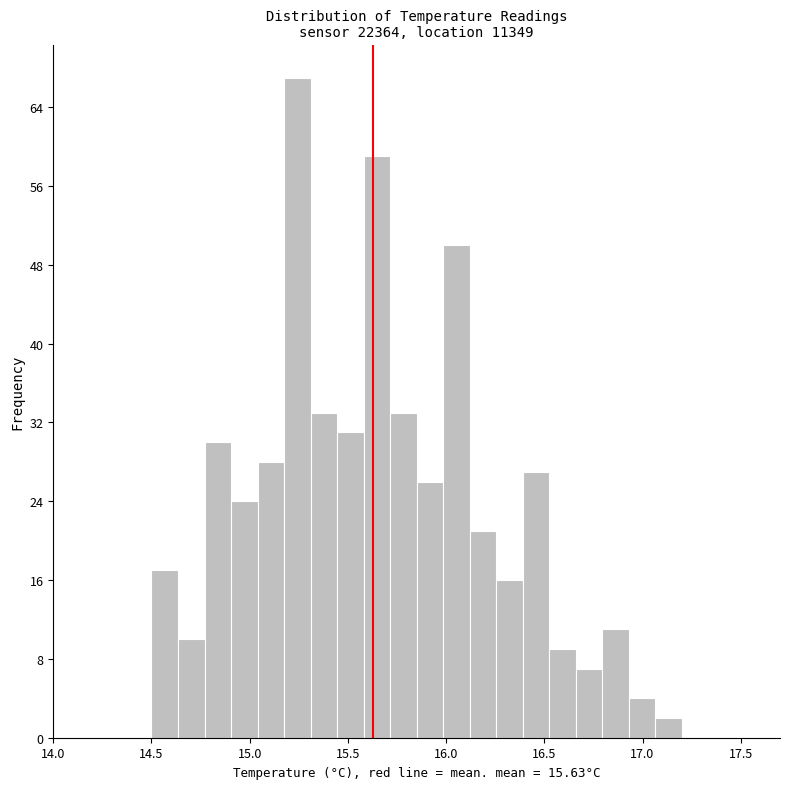

Read against the x-axis, roughly where is the centre of the tallest bar?

15.25